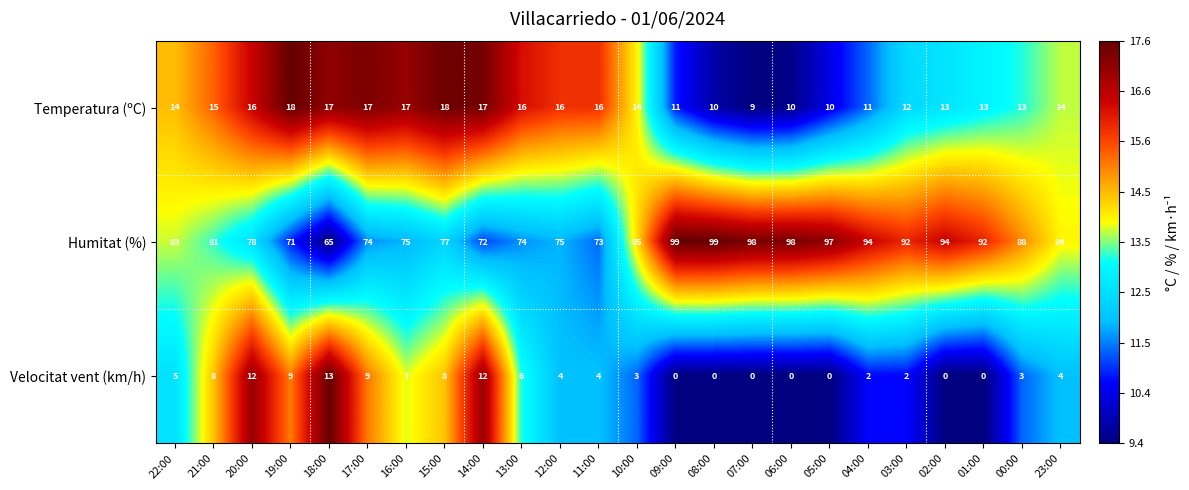

True or false: Velocitat vent (km/h) has a value of 3 at 18:00.

False